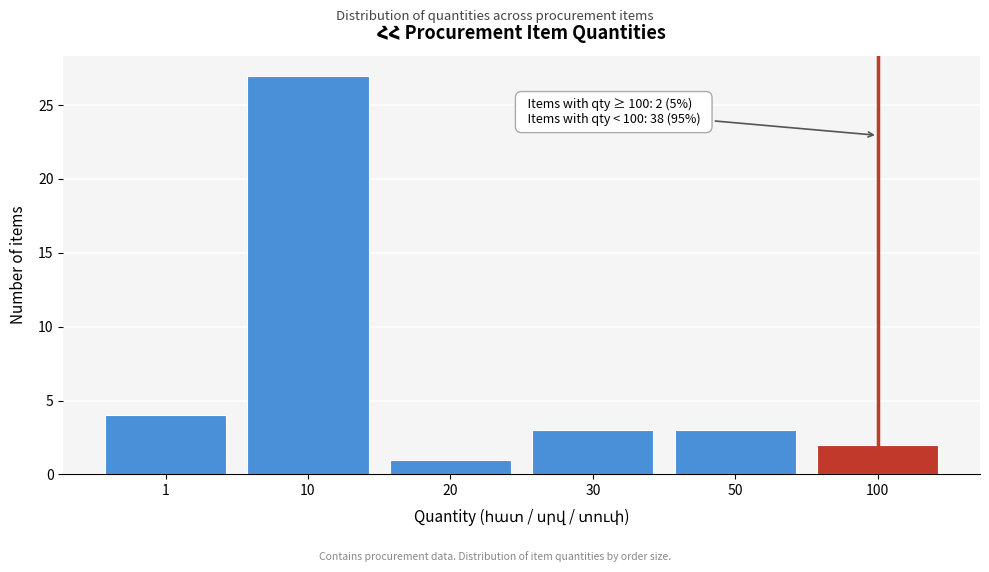

Reading right to left, transcribe all the data shown in this chart.

2	3	3	1	27	4